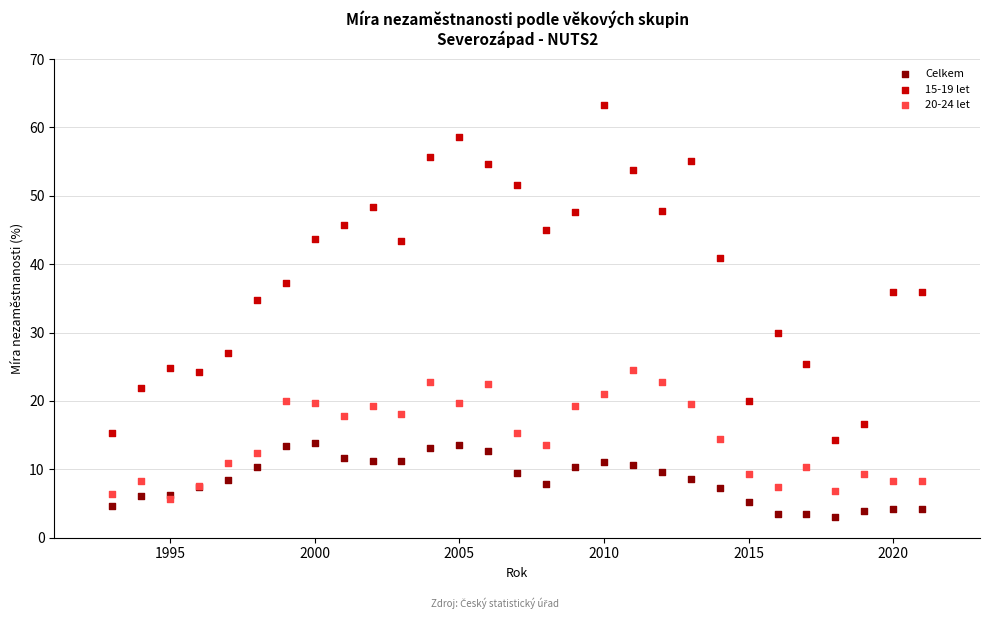

What are all the series names shown in the legend?

Celkem, 15-19 let, 20-24 let